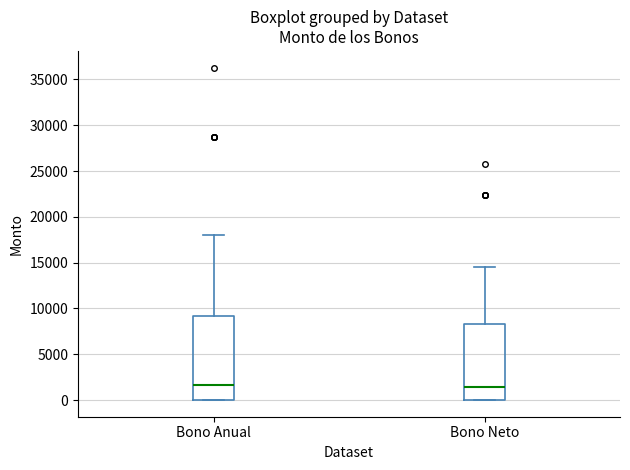

Which box is the tallest, from its lower edge to its upper edge?

Bono Anual